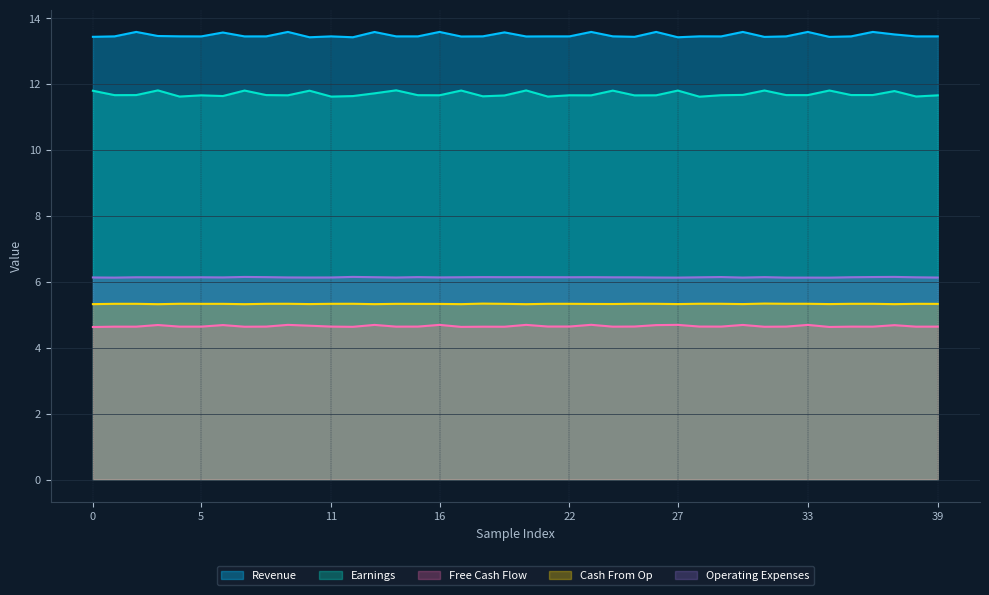

What is the label of the 20th point from the right?

20